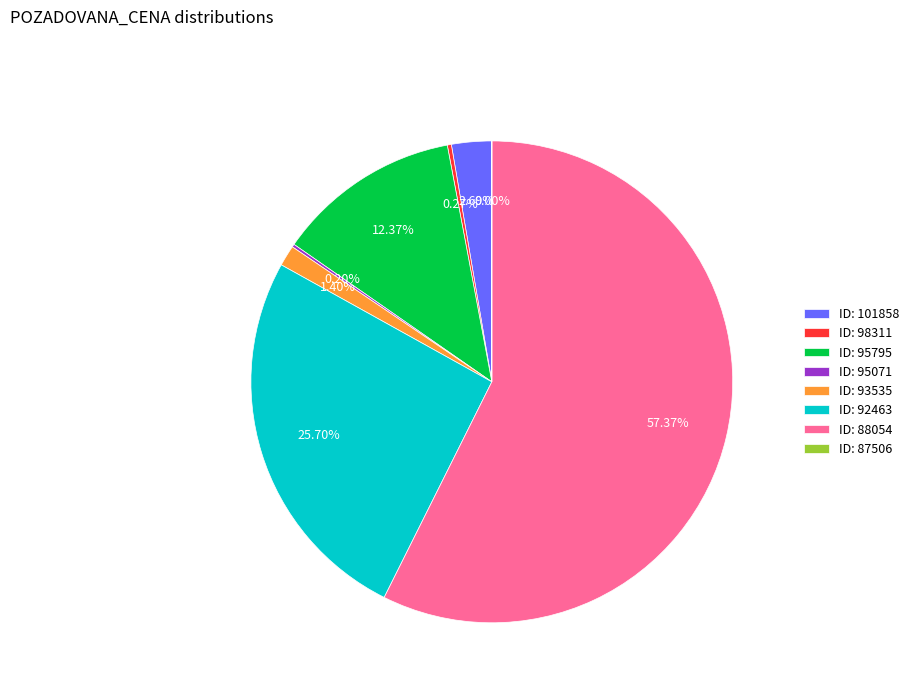

What is the majority slice?

ID: 88054